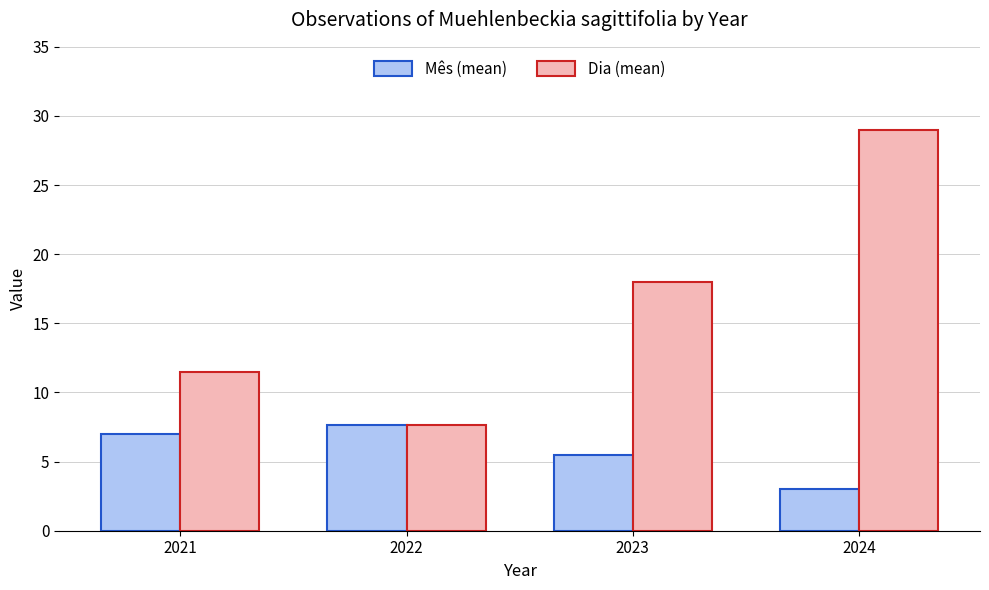

Which category has the lowest value across all series?

2024